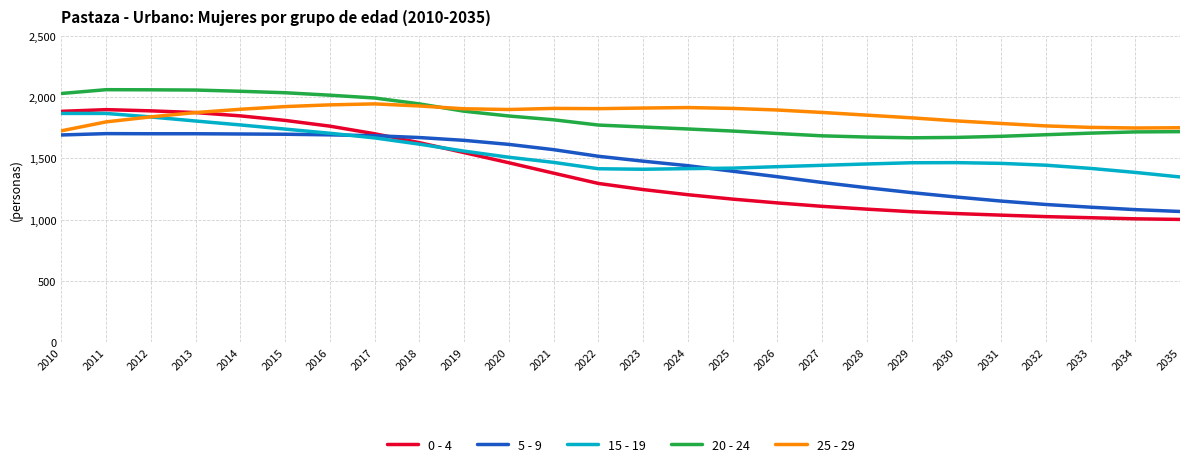

What are all the series names shown in the legend?

0 - 4, 5 - 9, 15 - 19, 20 - 24, 25 - 29